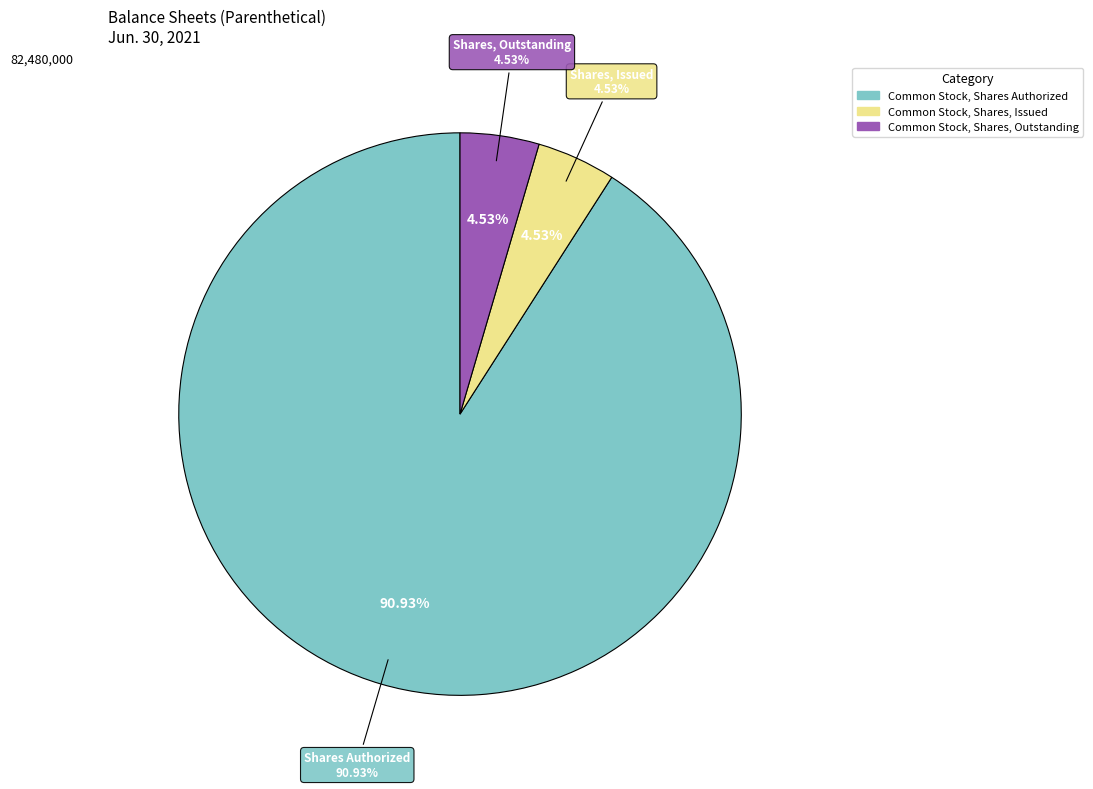

Does Common Stock, Shares Authorized account for over 50% of the chart?

Yes